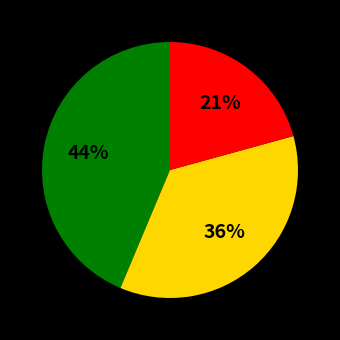

To the nearest percent, what is the difference between the largest and smallest slice percentages?

23%